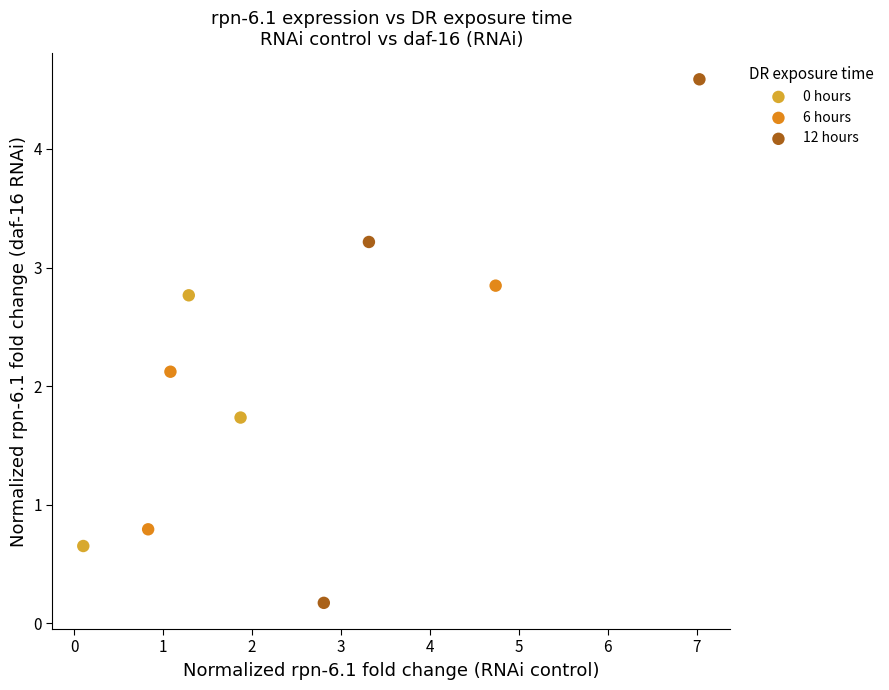

Which series contains the highest Y value?

12 hours